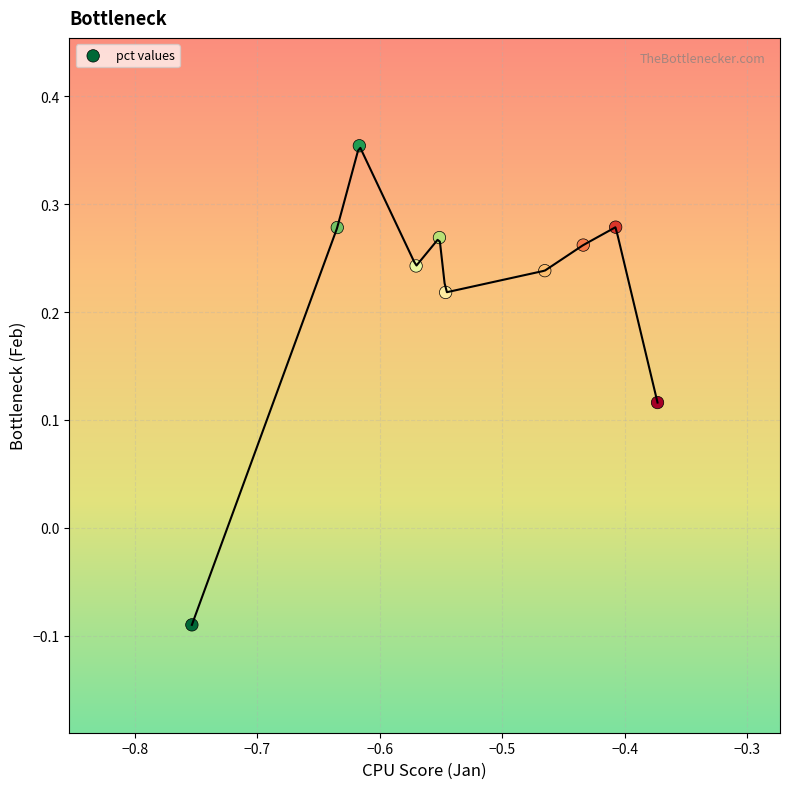

What is the average X value?

-0.5